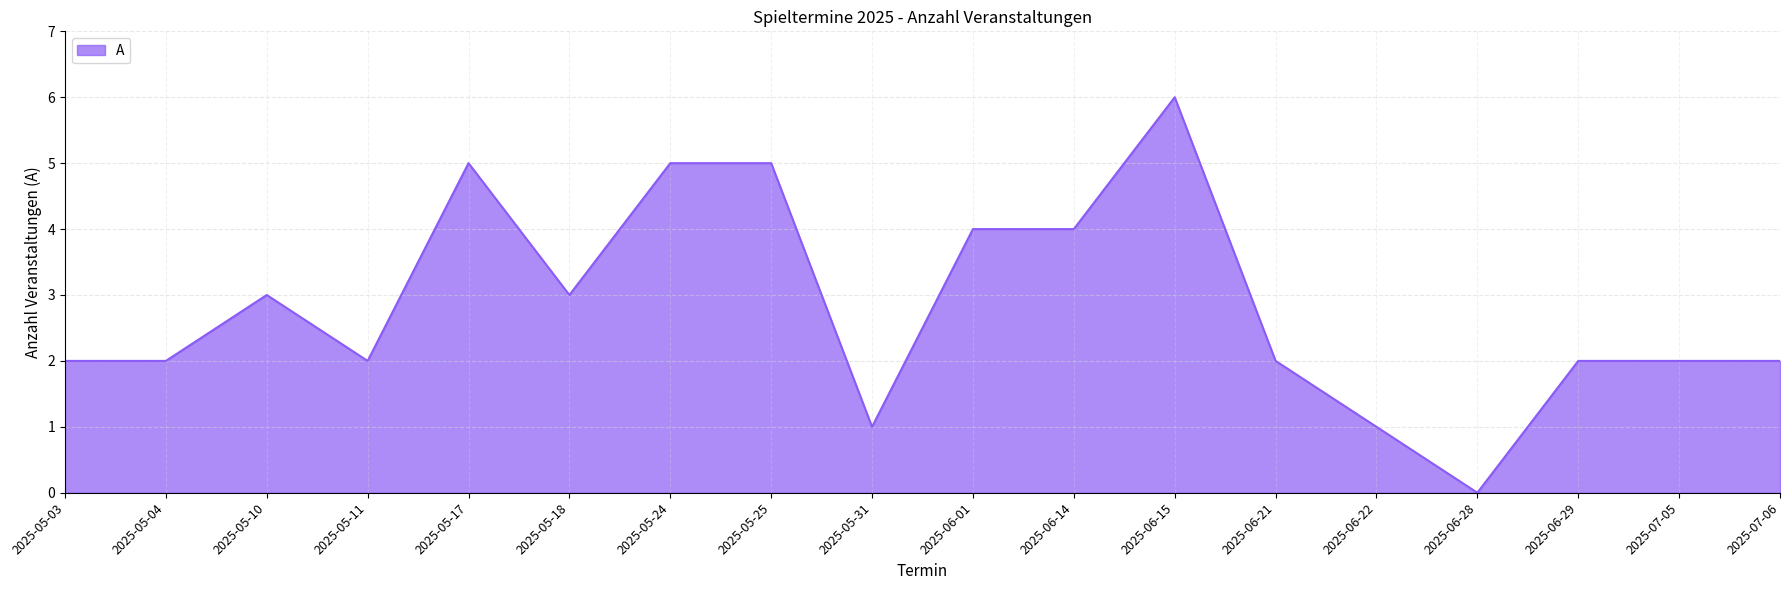

What is the difference between the values at 2025-05-11 and 2025-05-24?

3